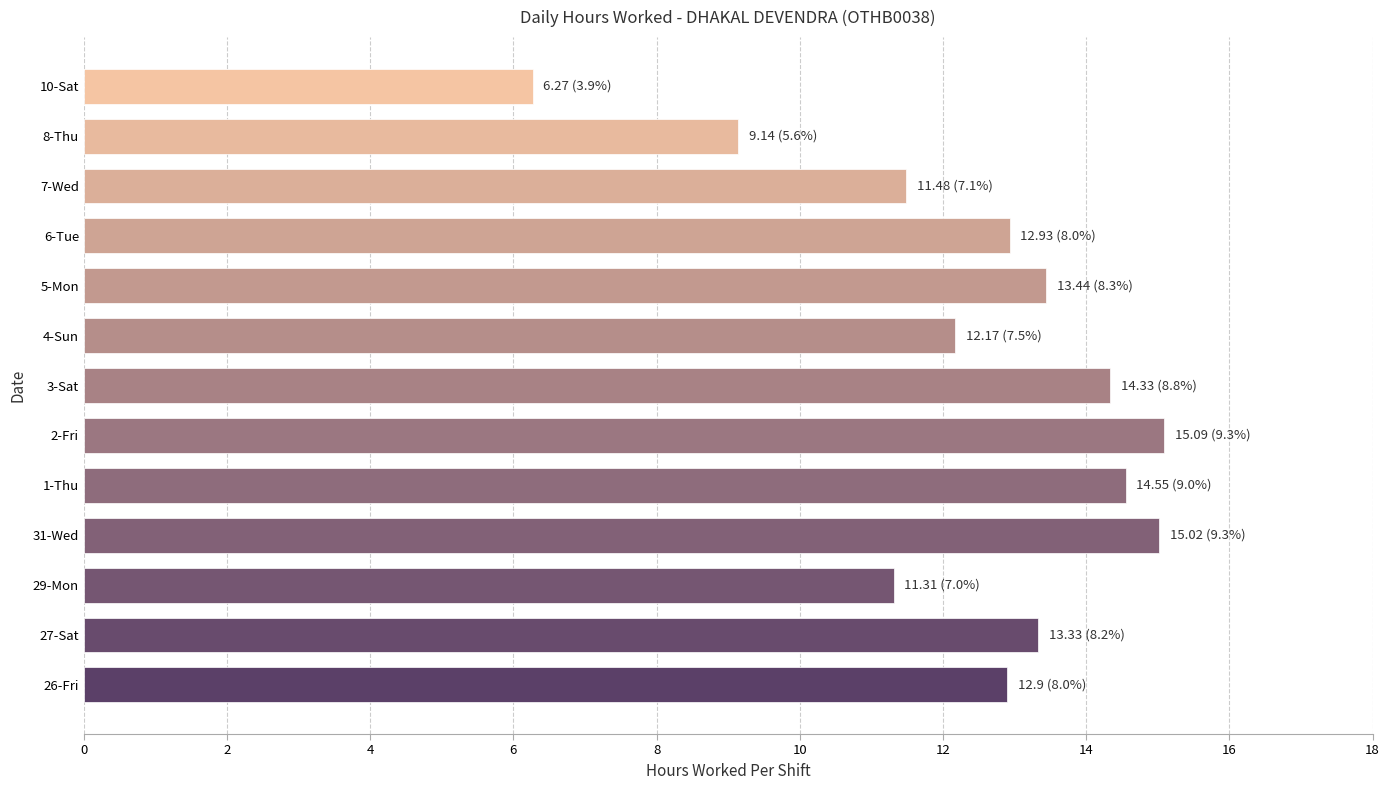

Which has a higher value, 6-Tue or 4-Sun?

6-Tue